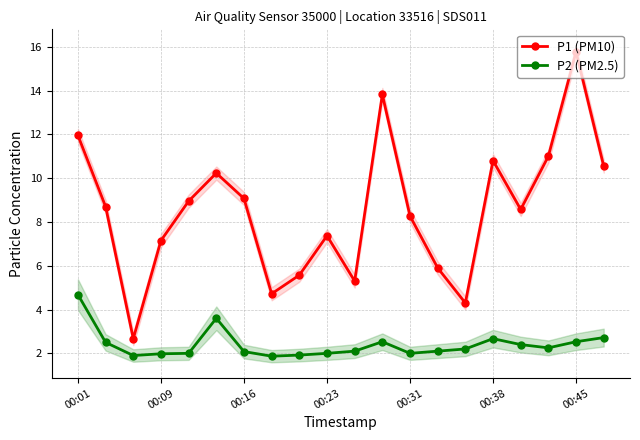

List the series in order of their peak value, highest first.

P1 (PM10), P2 (PM2.5)